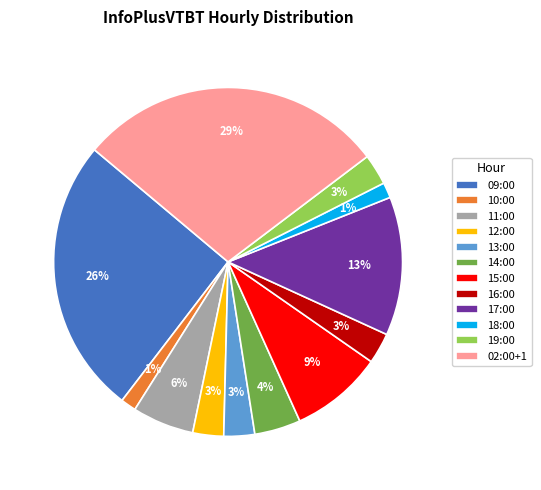

Combined, do 10:00 and 13:00 account for over 50%?

No